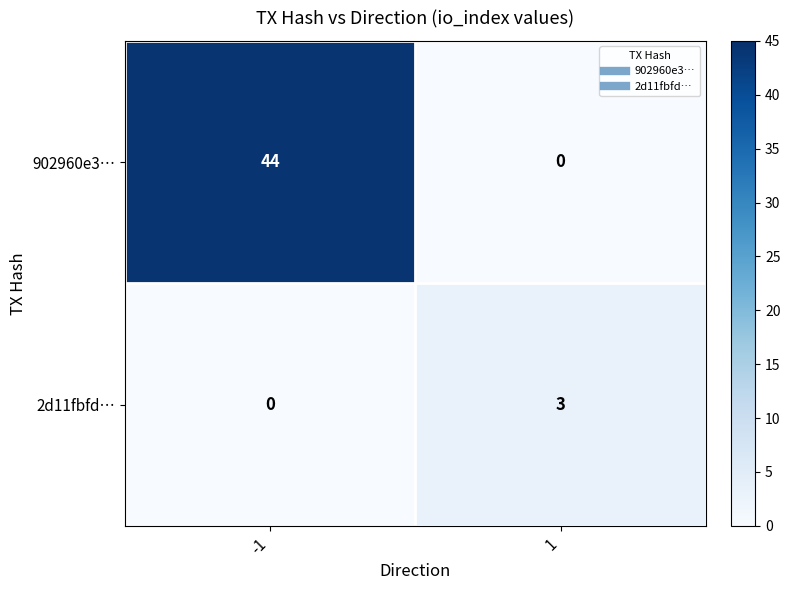

What is the maximum value shown in the chart?

44